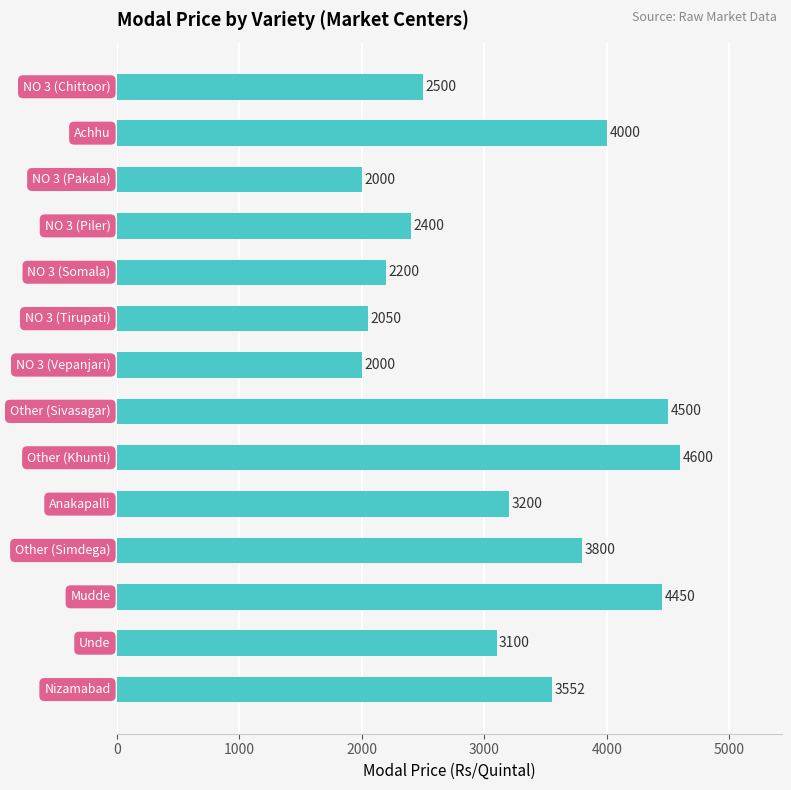

What is the greatest value displayed?

4600